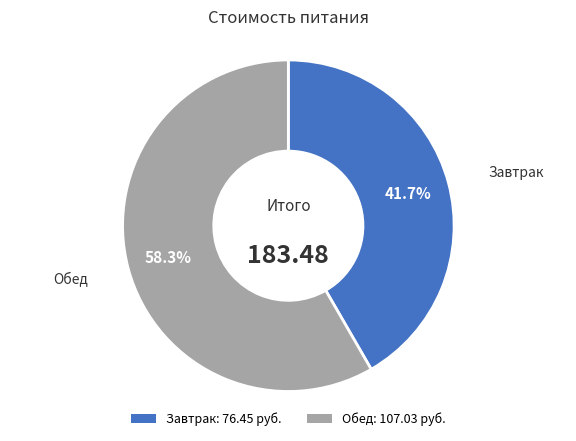

To the nearest percent, what is the difference between the largest and smallest slice percentages?

17%